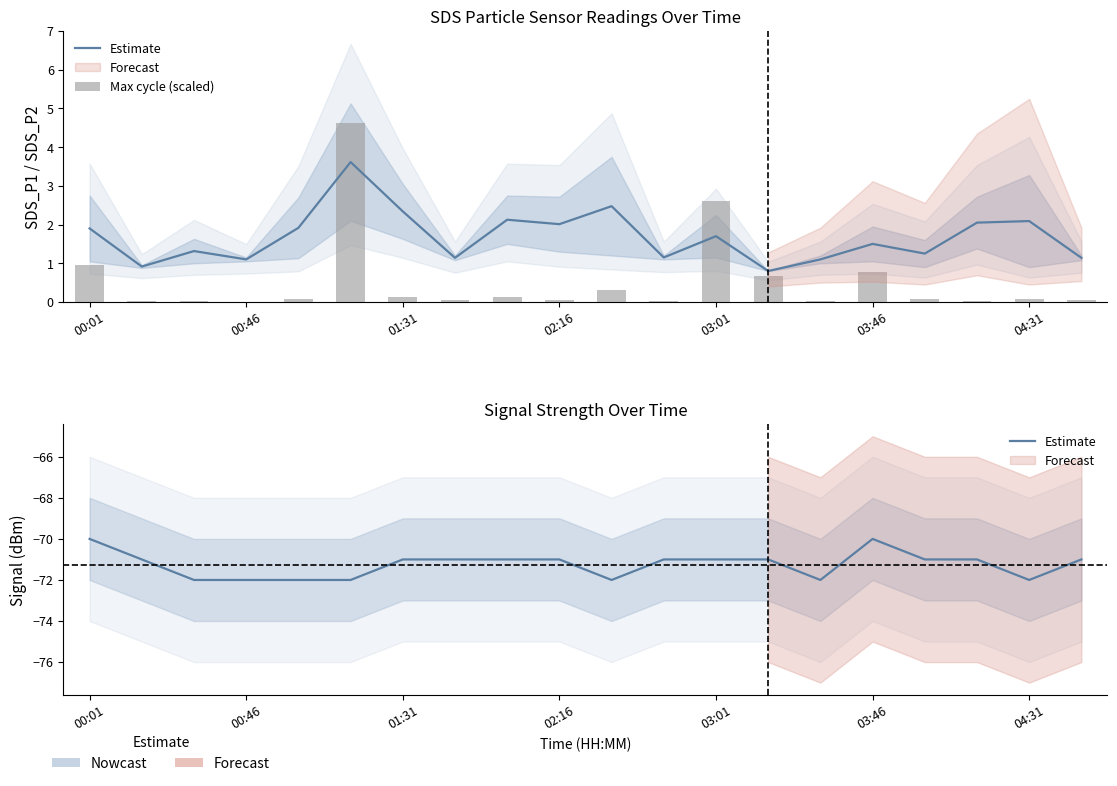

What is the maximum value shown in the chart?

4.6